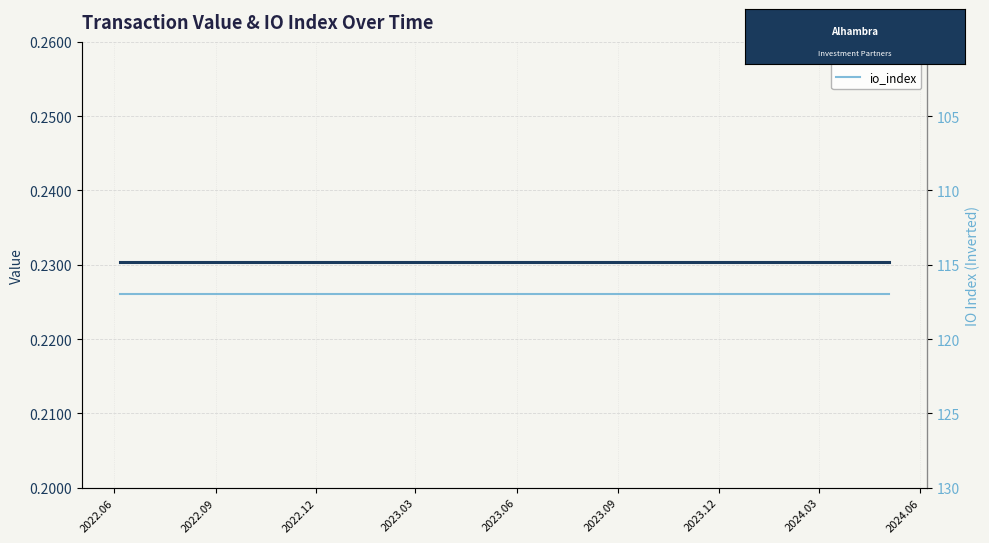

True or false: value and io_index cross at least once.

False